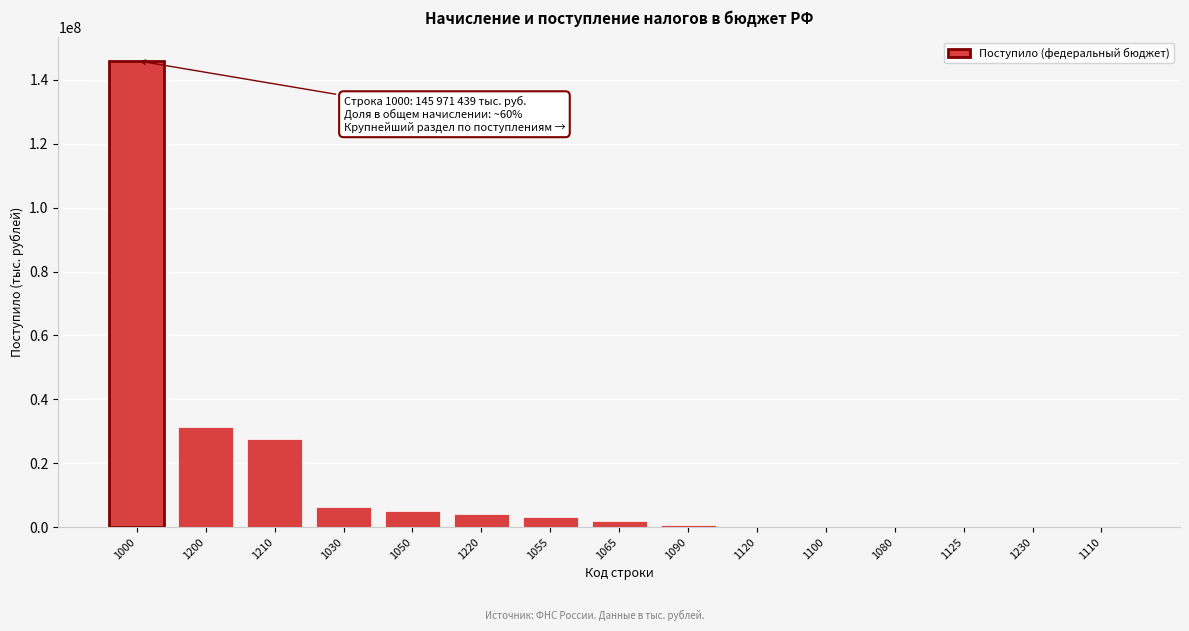

What is the greatest value displayed?

145971439